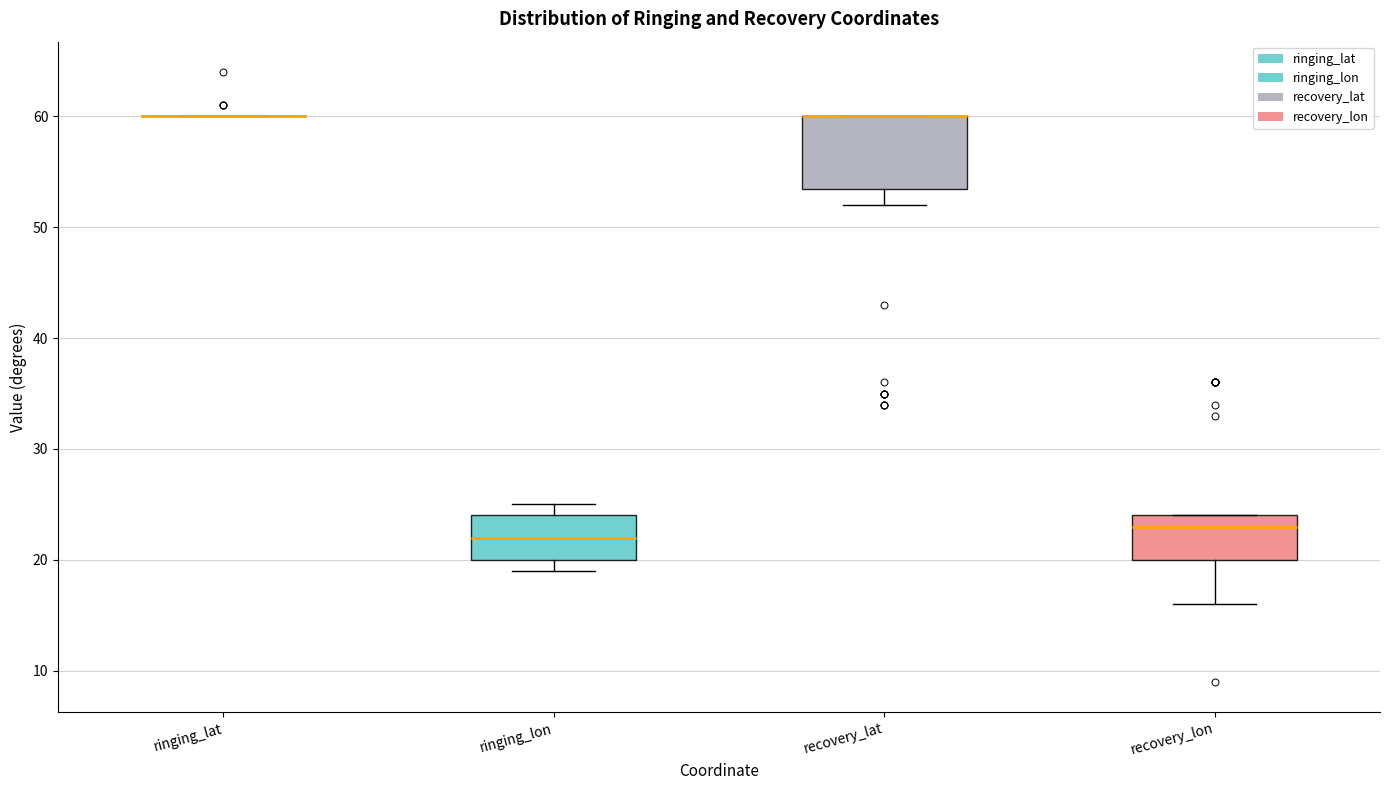

Reading left to right, transcribe this box plot: for each box, give where its median line is, the range the box spans, and where its two whiskers end, as read against the y-axis. The values are not printed on the chart, so give them approximately, as read against the axis.

ringing_lat: box collapsed to a line at 60, whiskers 60 to 60
ringing_lon: median 22, box 20 to 24, whiskers 19 to 25
recovery_lat: median 60 (drawn on the box's upper edge), box 54 to 60, whiskers 52 to 60
recovery_lon: median 23, box 20 to 24, whiskers 16 to 24